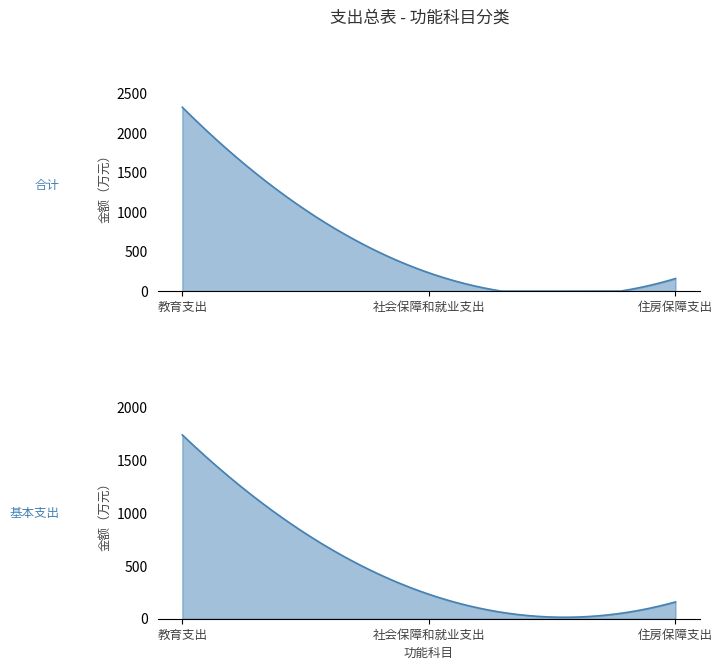

What are all the series names shown in the legend?

合计, 基本支出